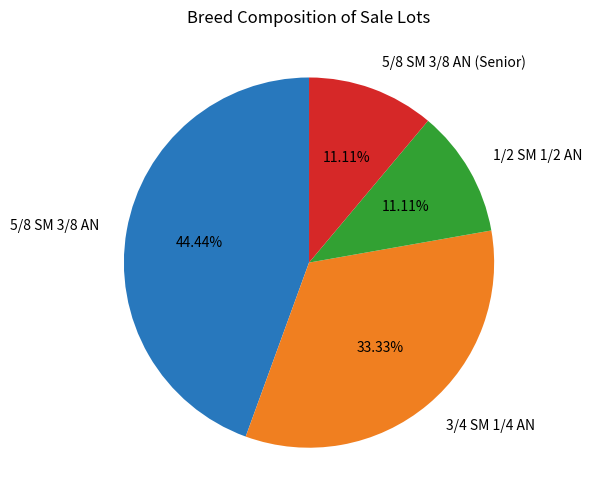

Does any single category account for the majority?

No